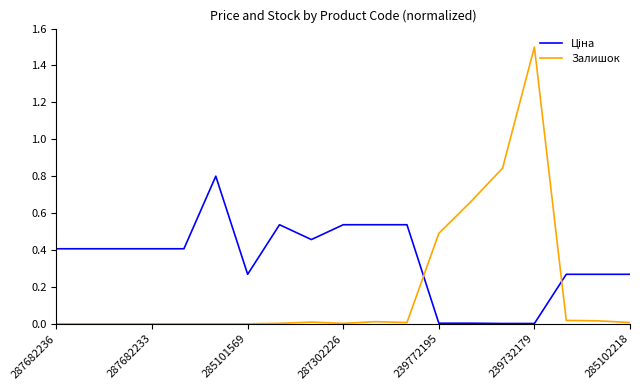

Which series has the widest spread of values?

Залишок